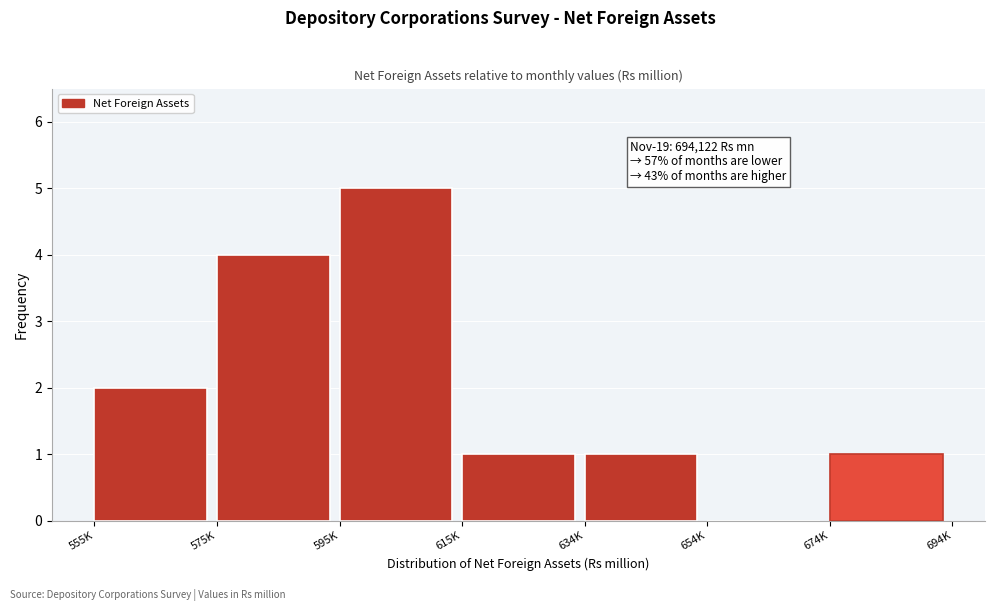

Reading left to right, extract all data points from this chart.

555K=2	575K=4	595K=5	615K=1	634K=1	654K=0	674K=1